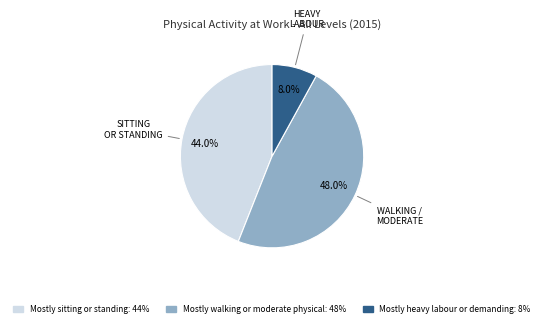

Between Mostly walking or moderate physical and Mostly sitting or standing, which is larger?

Mostly walking or moderate physical